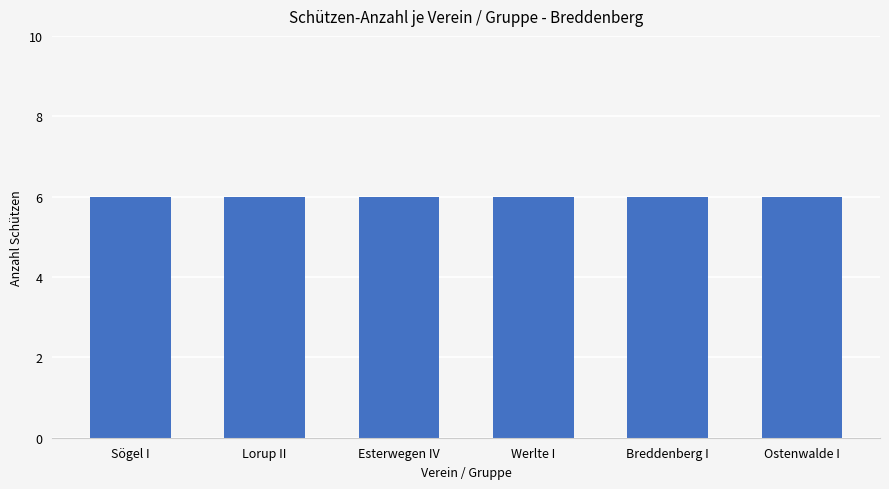

How many positive values does the Ostenwalde I series have?

1